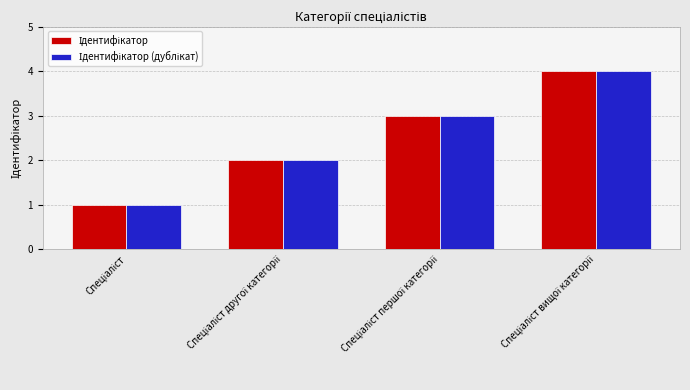

What position from the right is Спеціаліст вищої категорії?

1